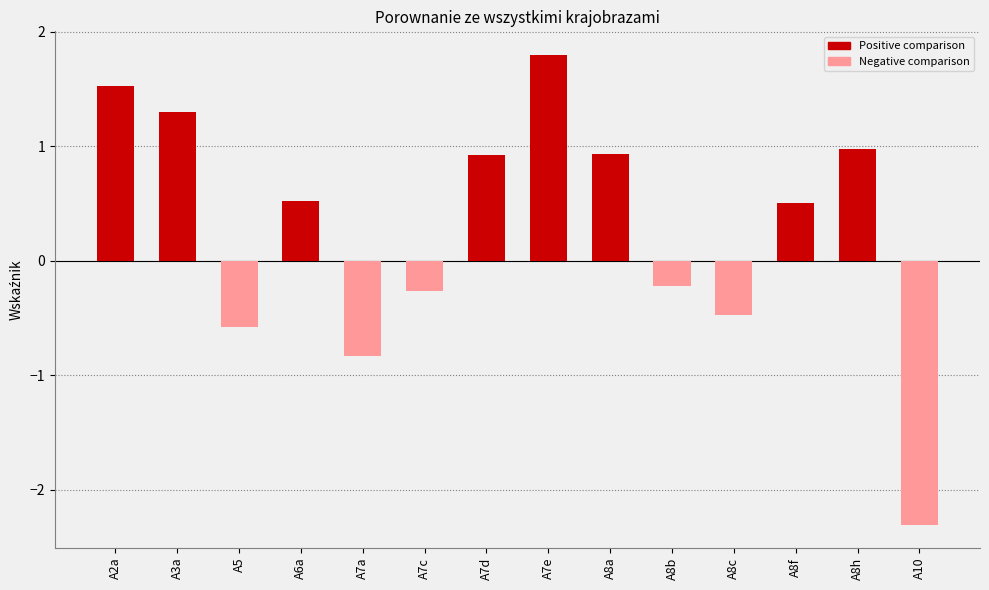

What value does the data have at A8b?

-0.2